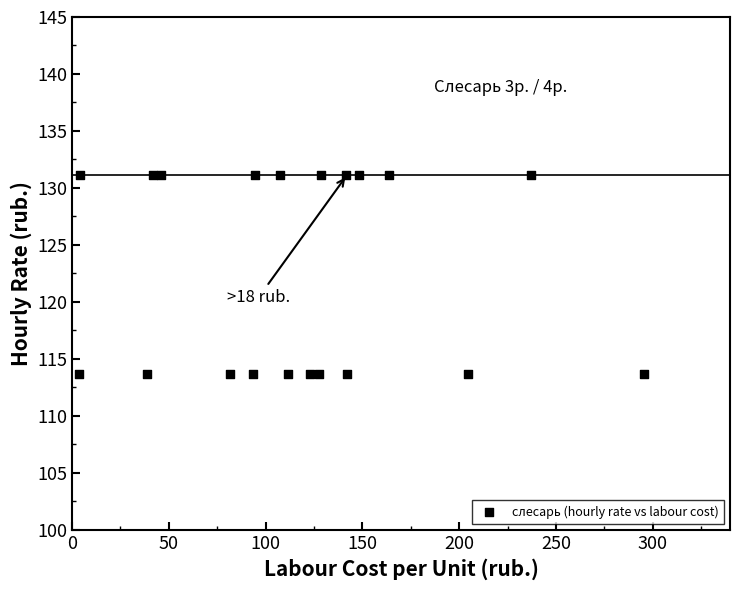

What is the range of X values (max minus min)?

292.2